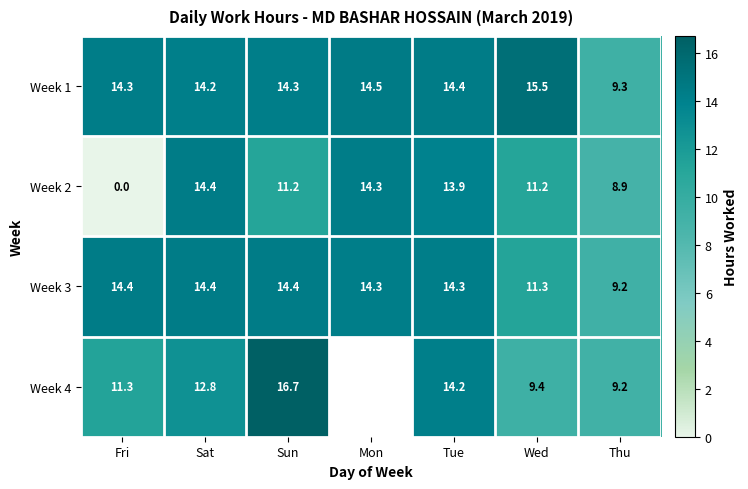

Is the value of Week 4 at Sun greater than the value of Week 1 at Thu?

Yes